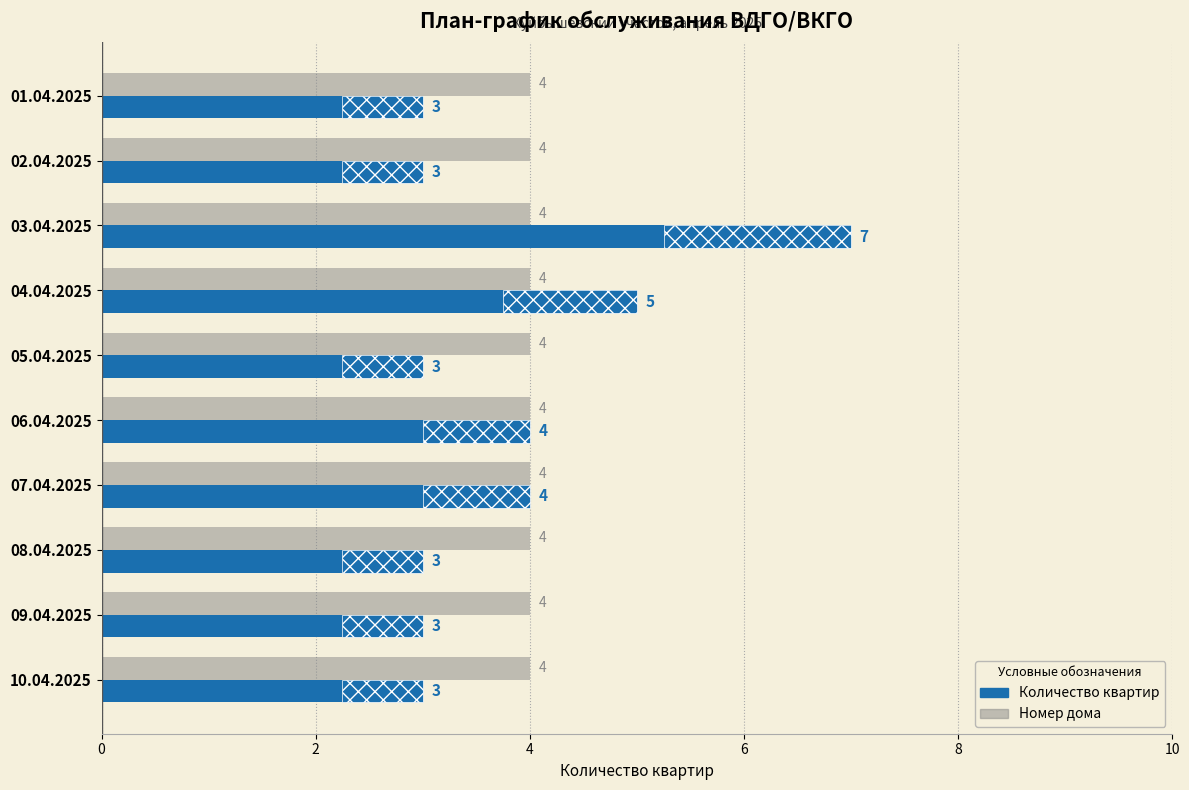

How many groups of bars are there?

10